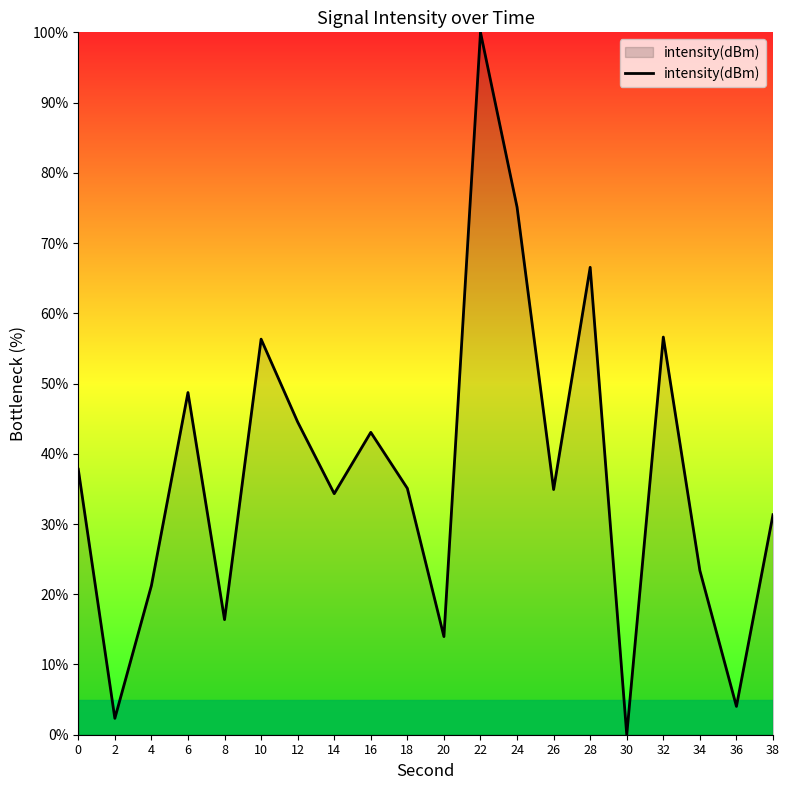

At which category does the chart reach its peak across all series?

22